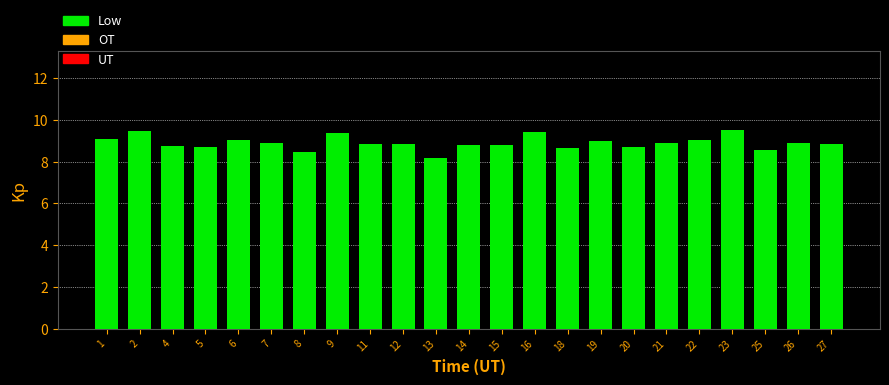

Is it true that the value at 8 is 13.7?

False